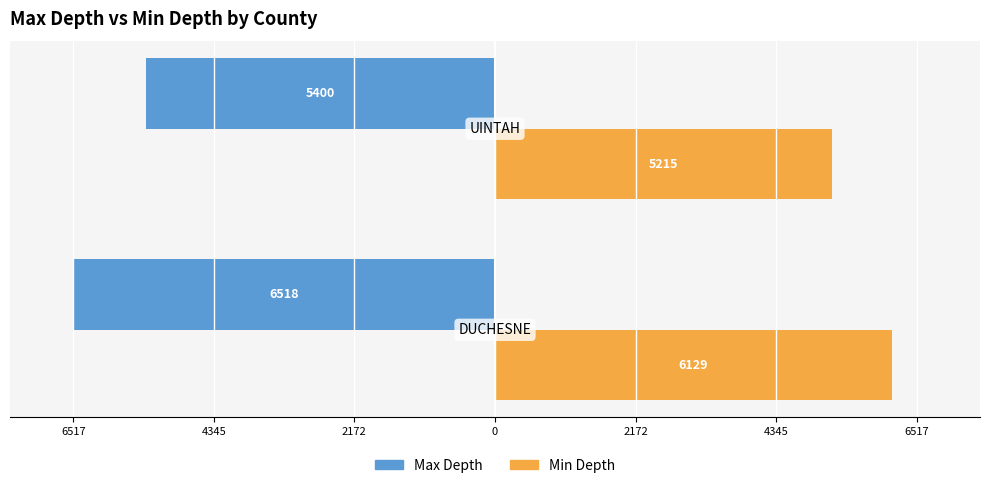

What is the value of the Min Depth bar at the 1st from the left?

6128.6